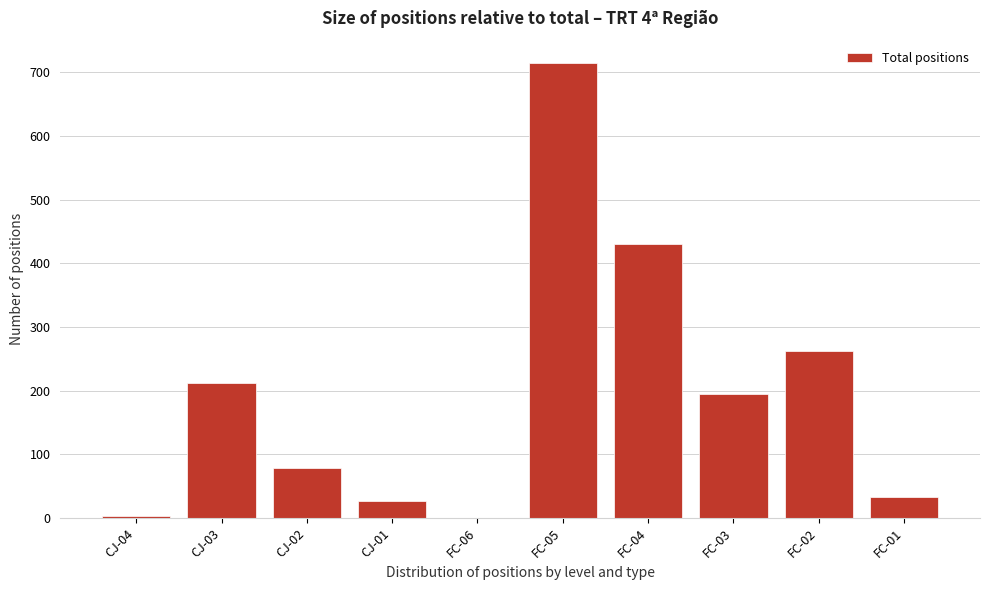

Reading left to right, transcribe all the data shown in this chart.

CJ-04=3	CJ-03=212	CJ-02=79	CJ-01=26	FC-06=0	FC-05=714	FC-04=431	FC-03=194	FC-02=263	FC-01=33